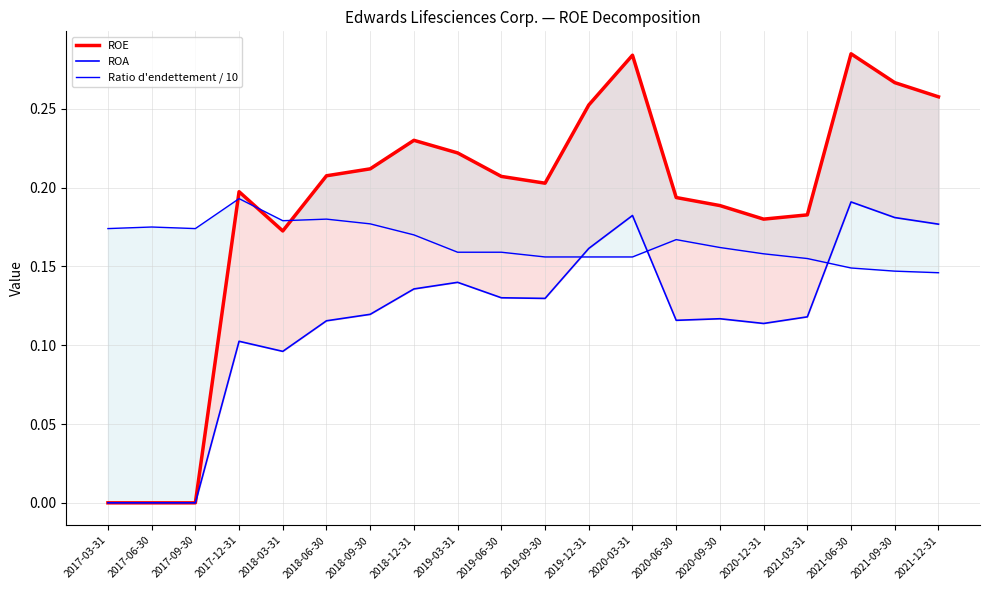

What is the value of the Ratio d'endettement / 10 point at the 20th from the left?

0.1